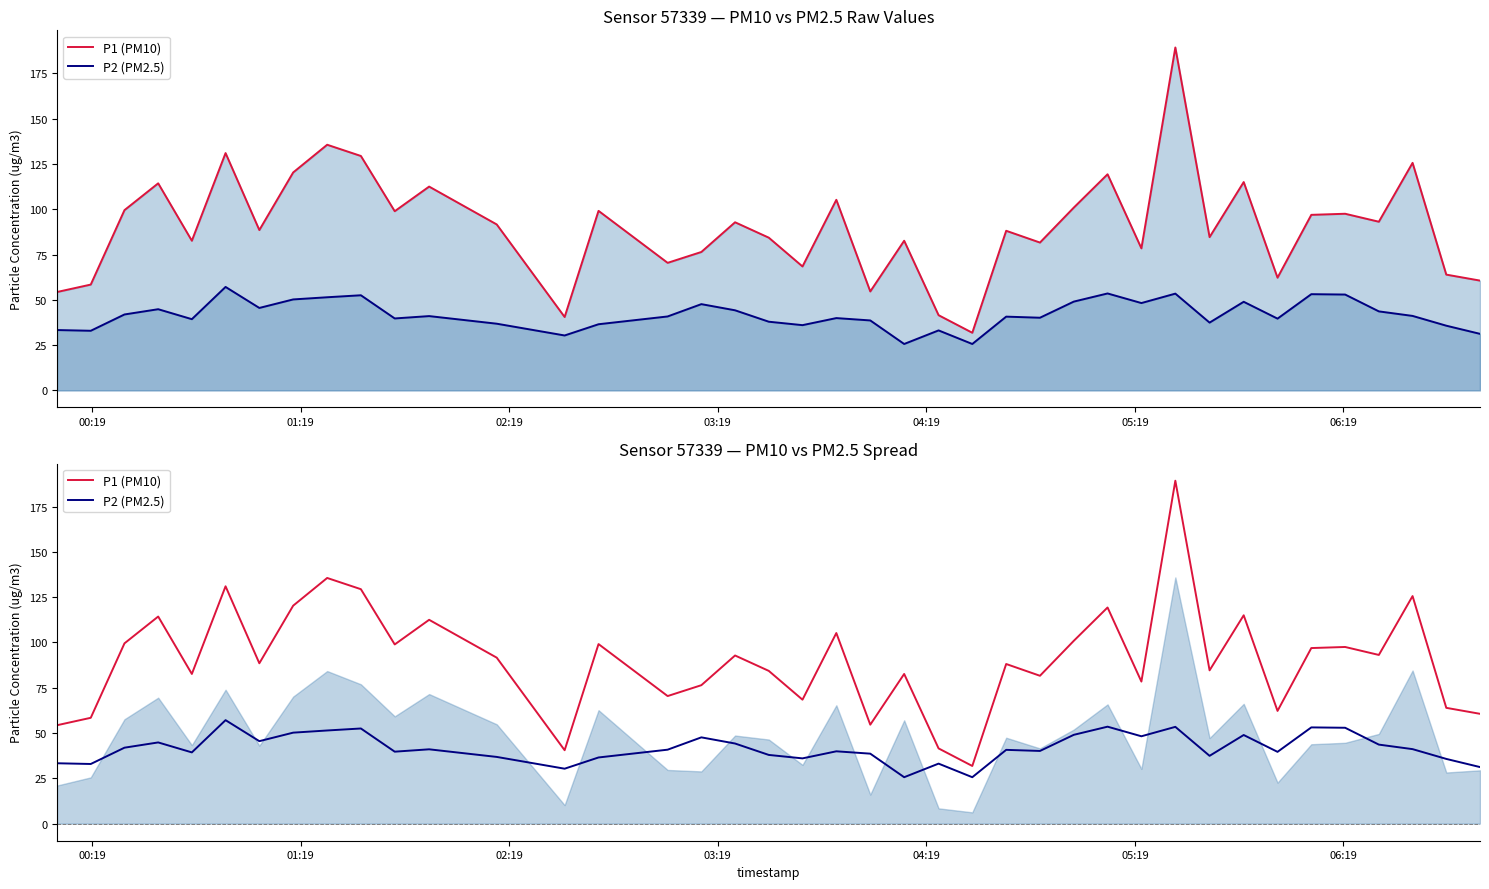

What are all the series names shown in the legend?

P1 (PM10), P2 (PM2.5)